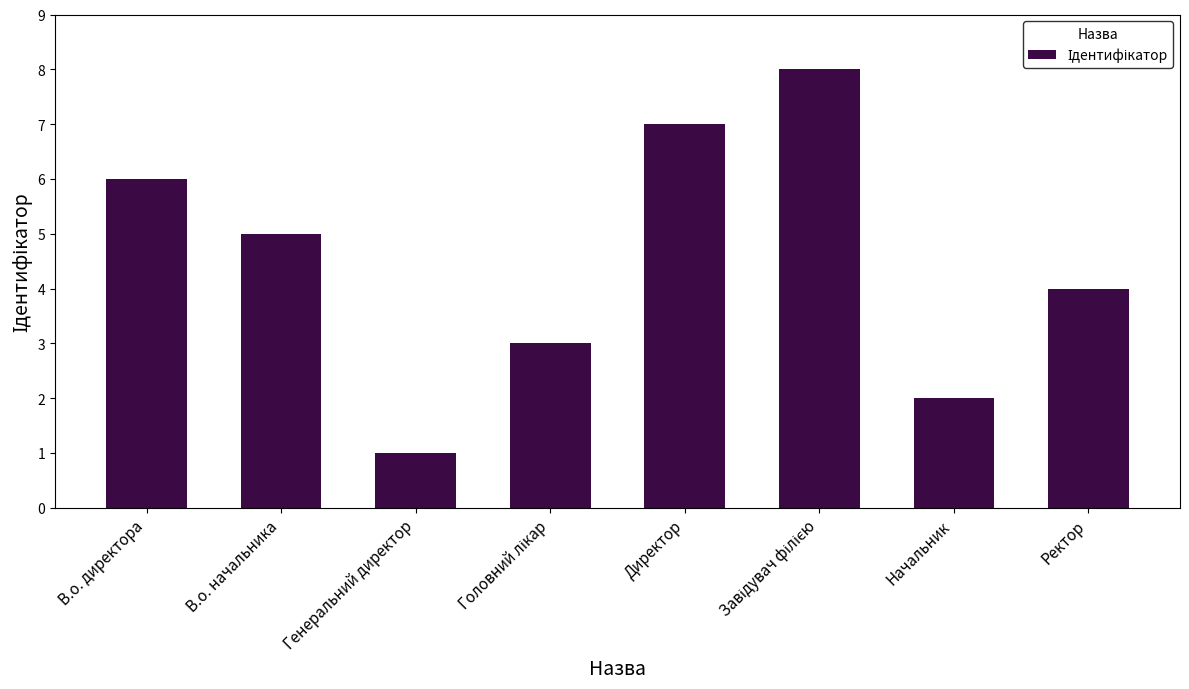

Reading left to right, extract all data points from this chart.

6	5	1	3	7	8	2	4